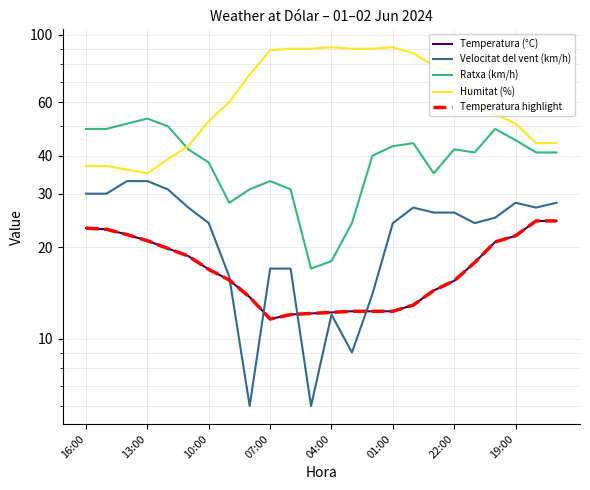

How many categories are shown in the chart?

24